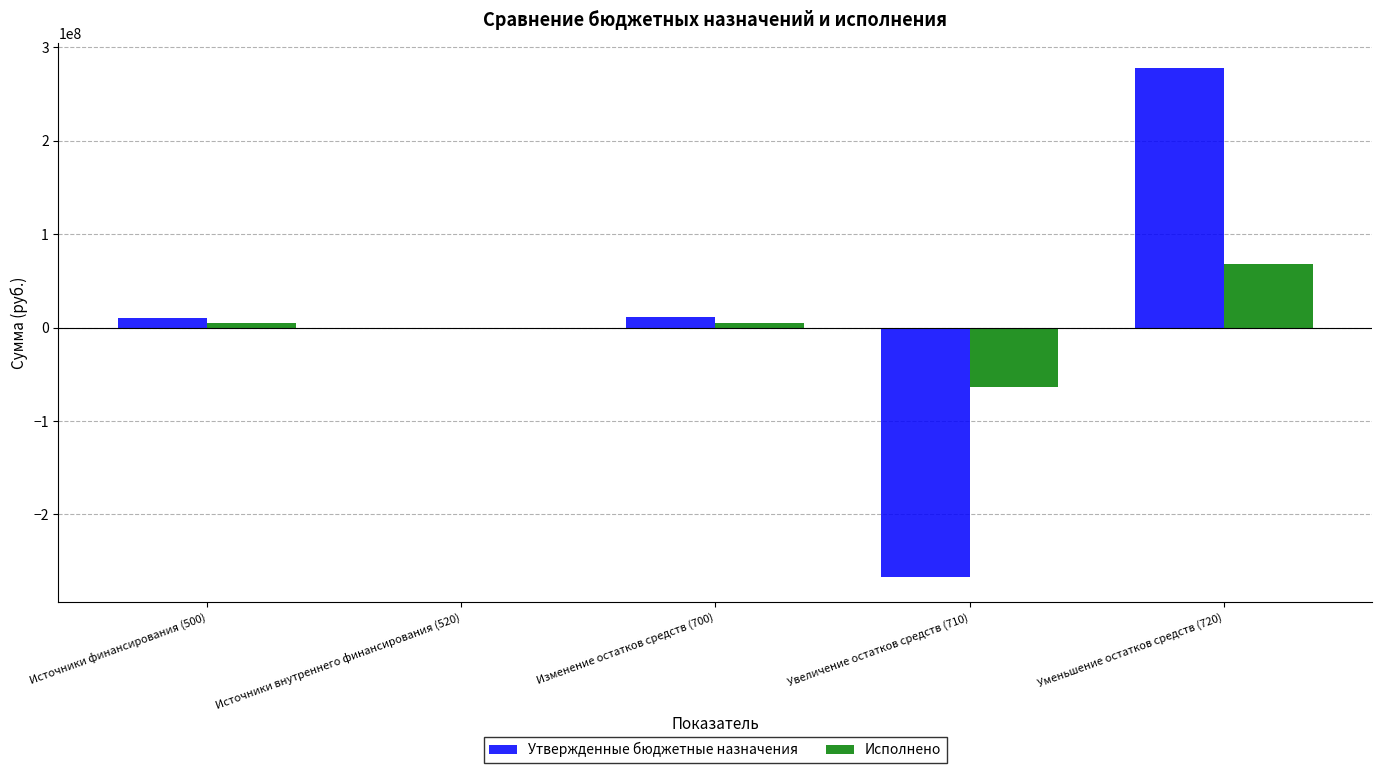

Which series changed the most between Увеличение остатков средств (710) and Уменьшение остатков средств (720)?

Утвержденные бюджетные назначения